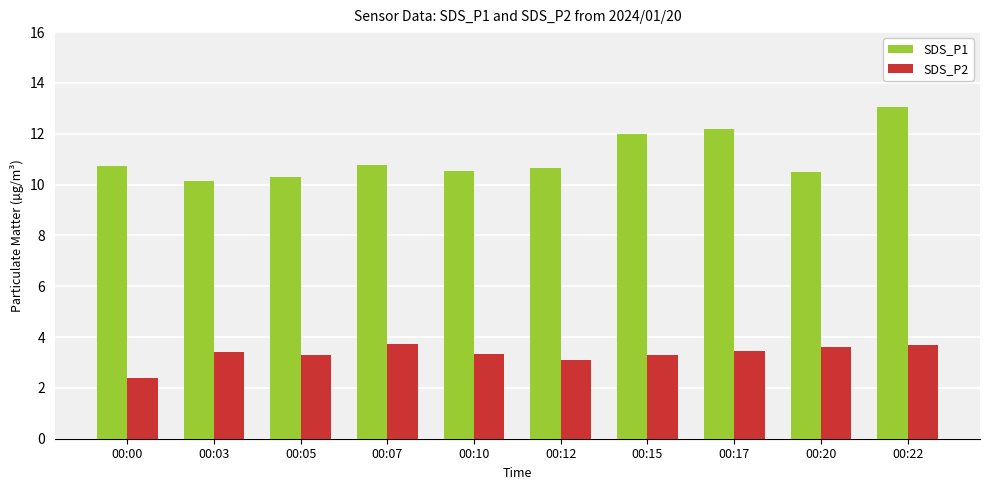

True or false: SDS_P2 has a value of 1.7 at 00:22.

False